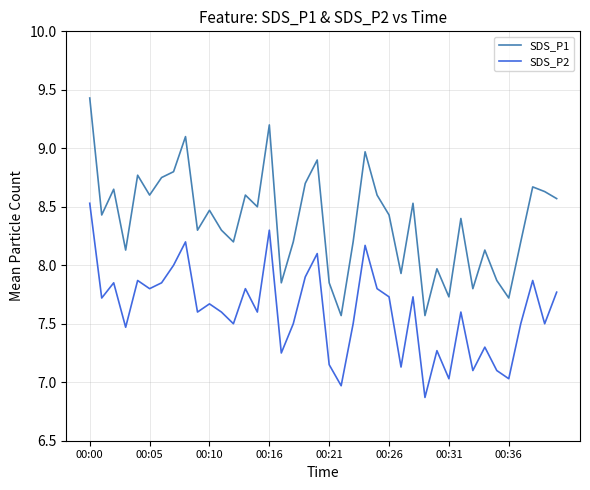

True or false: SDS_P1 and SDS_P2 intersect in this chart.

False